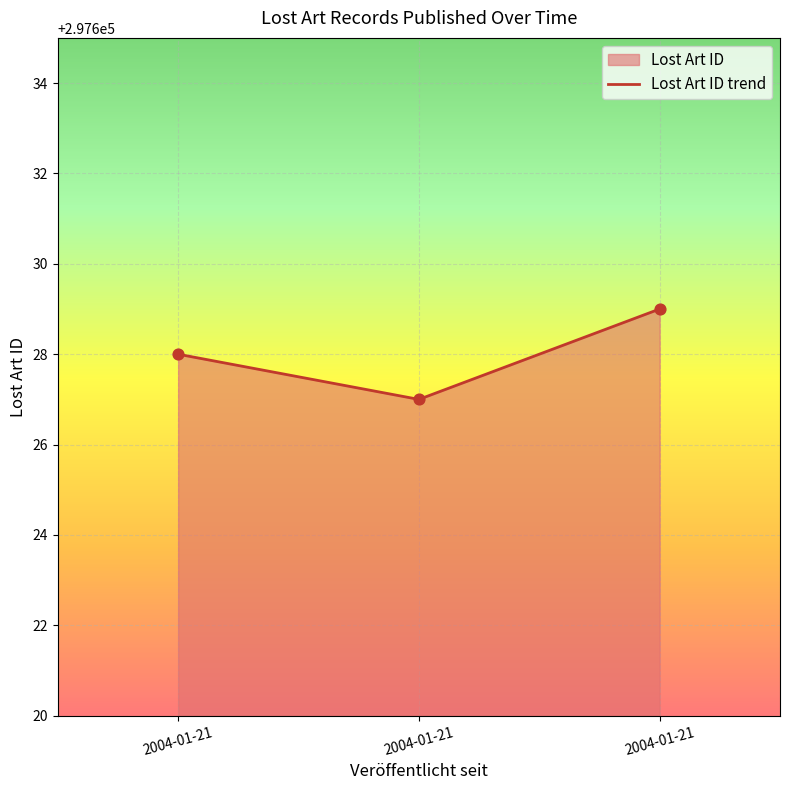

Between 2004-01-21 and 2004-01-21, which is larger?

2004-01-21